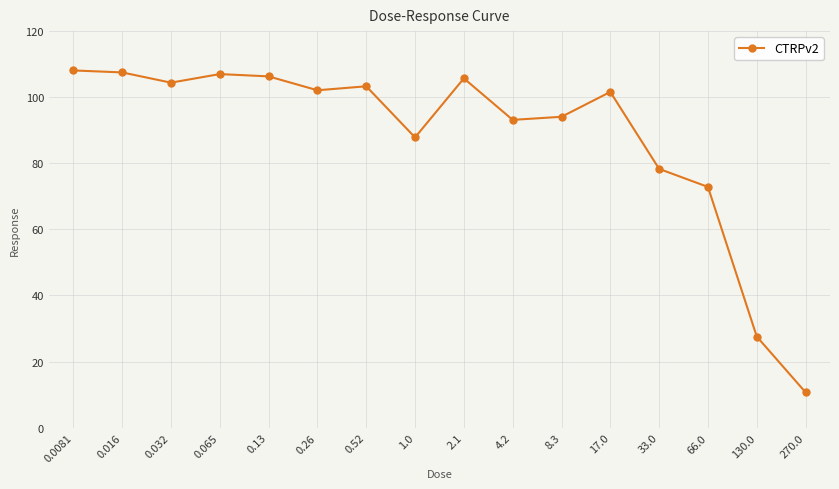

How many data points does each series have?

16